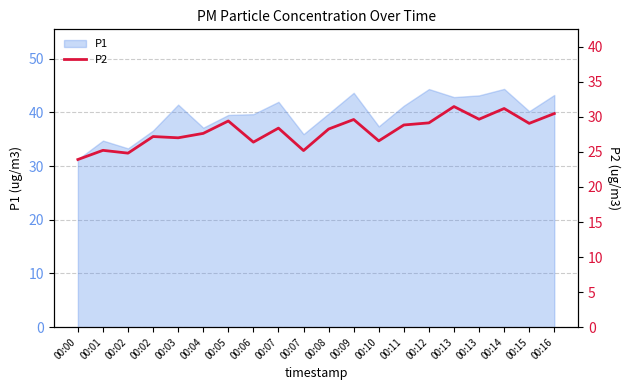

What is the change in value from 00:03 to 00:08?

+1.2